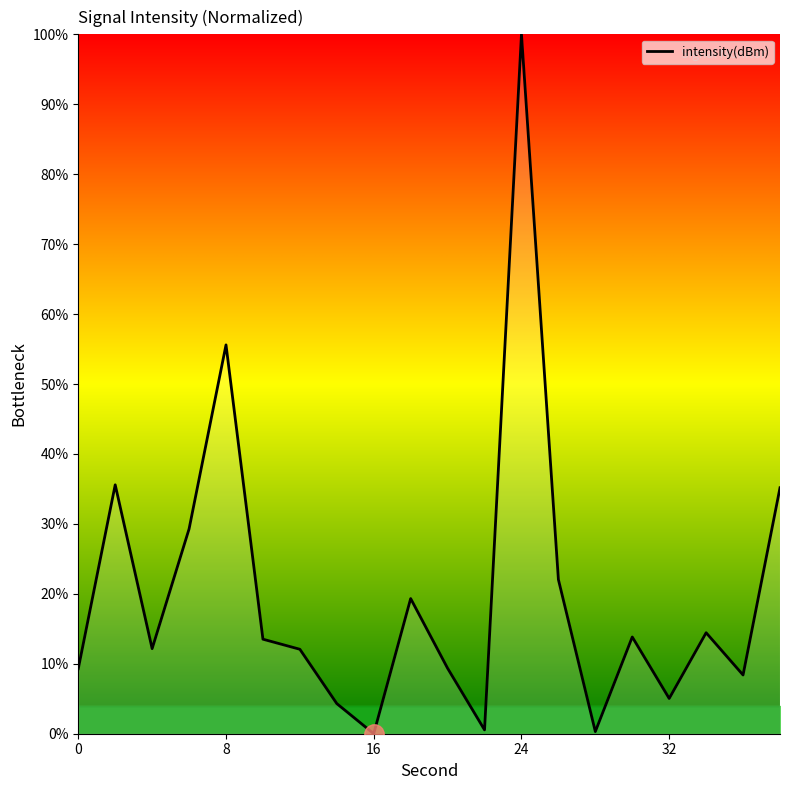

What is the difference between the maximum and minimum values?

100.0